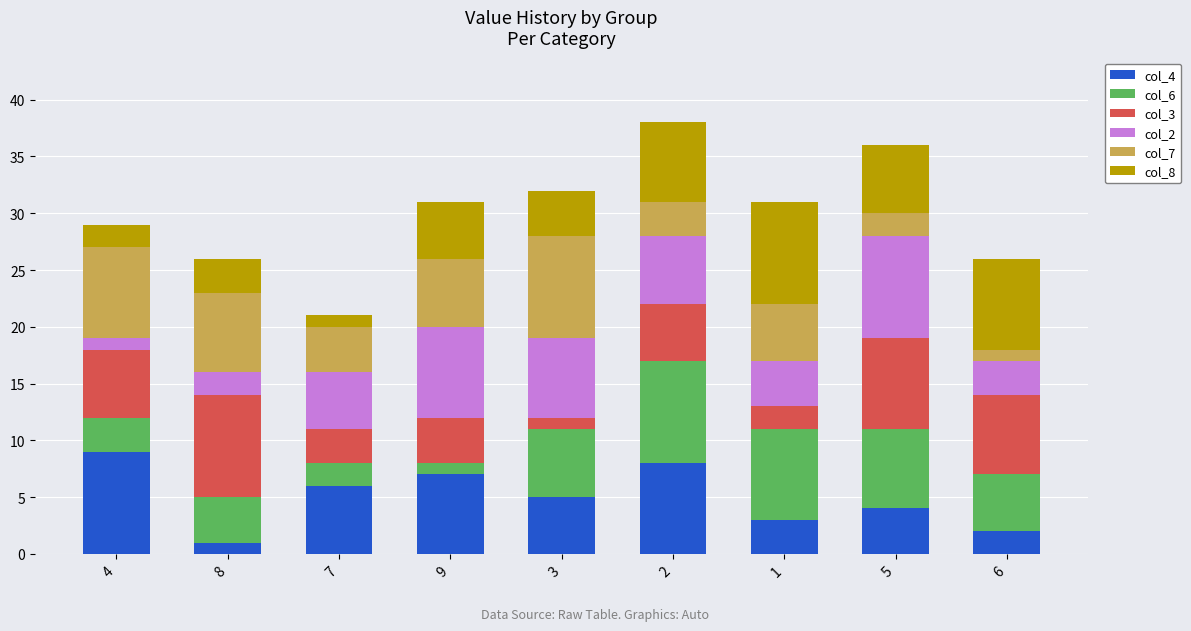

How many values in the col_4 series are below 5?

4